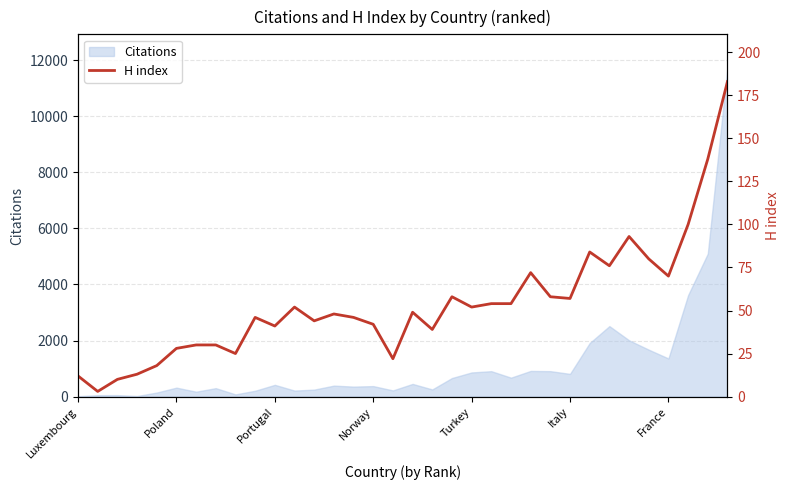

What is the sum of the values at Turkey and Luxembourg?

64